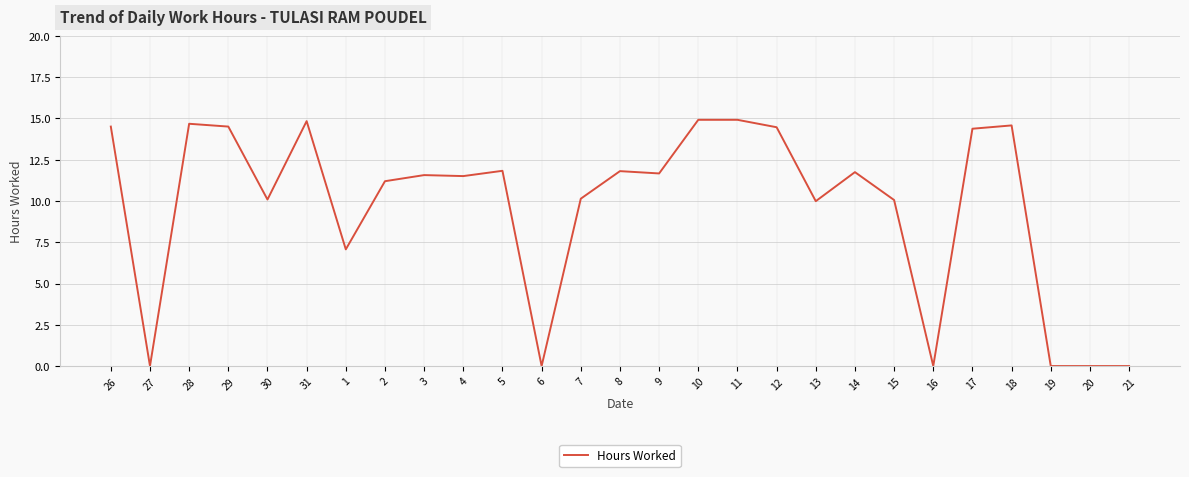

What is the difference between the values at 20 and 17?

14.4